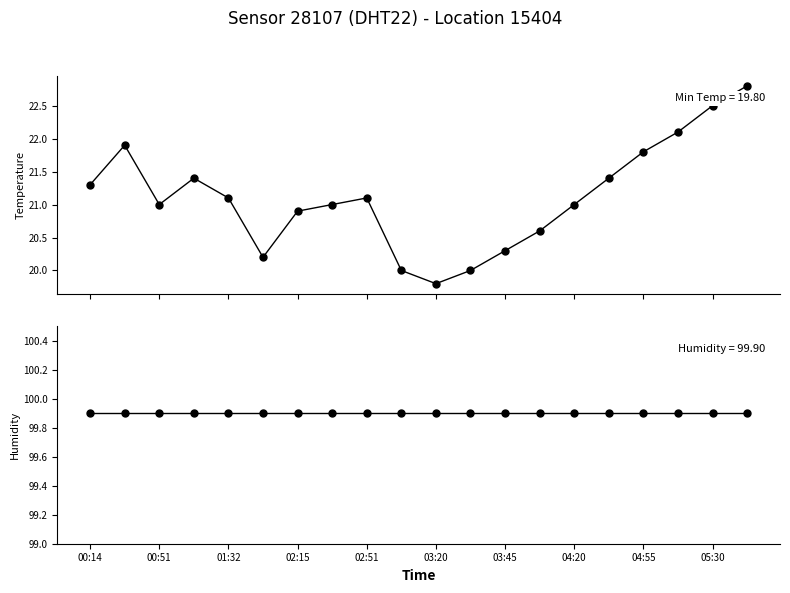

Reading left to right, what are all the values shown in this chart?

temperature: 21.3	21.9	21.0	21.4	21.1	20.2	20.9	21.0	21.1	20.0	19.8	20.0	20.3	20.6	21.0	21.4	21.8	22.1	22.5	22.8
humidity: 99.9	99.9	99.9	99.9	99.9	99.9	99.9	99.9	99.9	99.9	99.9	99.9	99.9	99.9	99.9	99.9	99.9	99.9	99.9	99.9